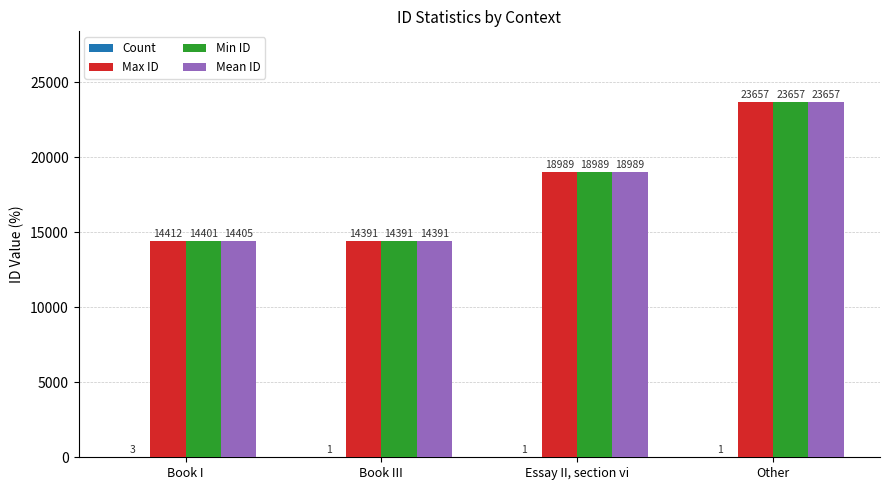

Between Book I and Essay II, section vi, which series saw the biggest shift?

Min ID